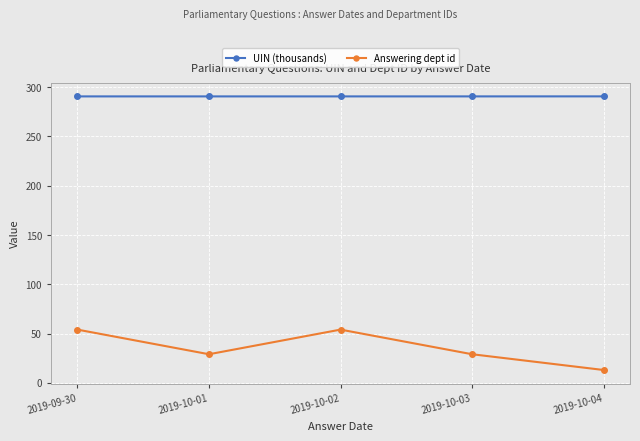

True or false: Answering dept id and UIN (thousands) intersect in this chart.

False